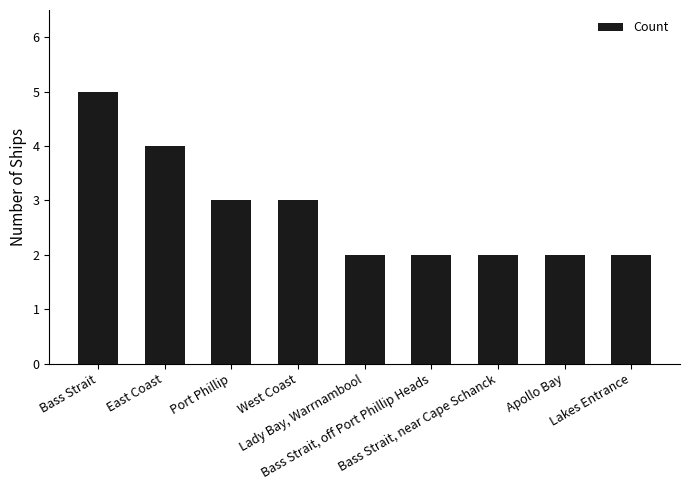

Is it true that the value at Bass Strait, near Cape Schanck is 3?

False